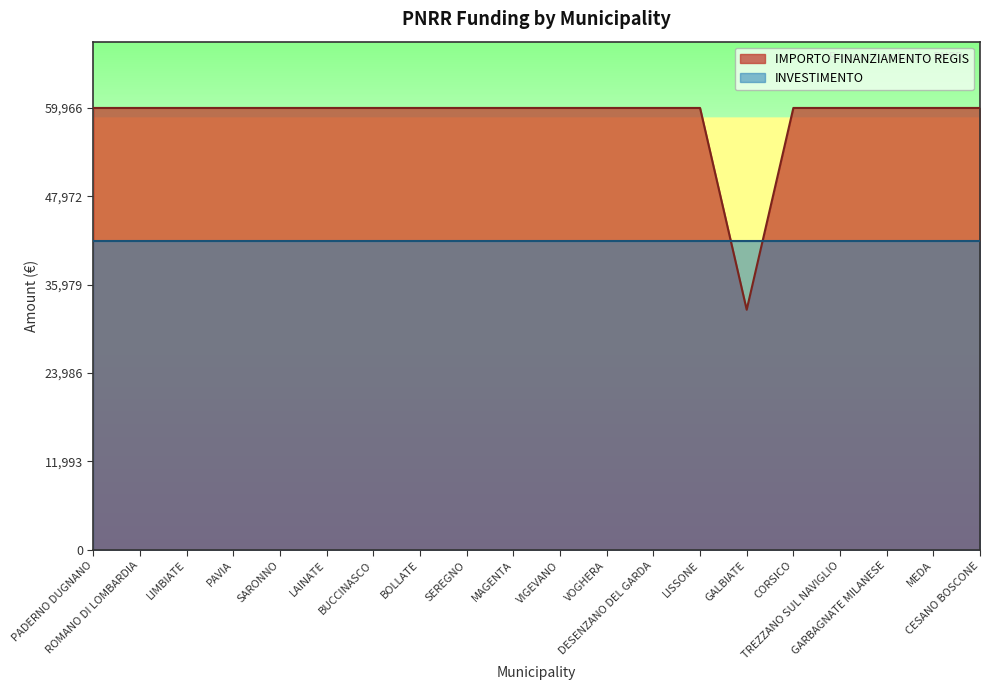

Reading left to right, extract all data points from this chart.

PADERNO DUGNANO=59966	ROMANO DI LOMBARDIA=59966	LIMBIATE=59966	PAVIA=59966	SARONNO=59966	LAINATE=59966	BUCCINASCO=59966	BOLLATE=59966	SEREGNO=59966	MAGENTA=59966	VIGEVANO=59966	VOGHERA=59966	DESENZANO DEL GARDA=59966	LISSONE=59966	GALBIATE=32589	CORSICO=59966	TREZZANO SUL NAVIGLIO=59966	GARBAGNATE MILANESE=59966	MEDA=59966	CESANO BOSCONE=59966